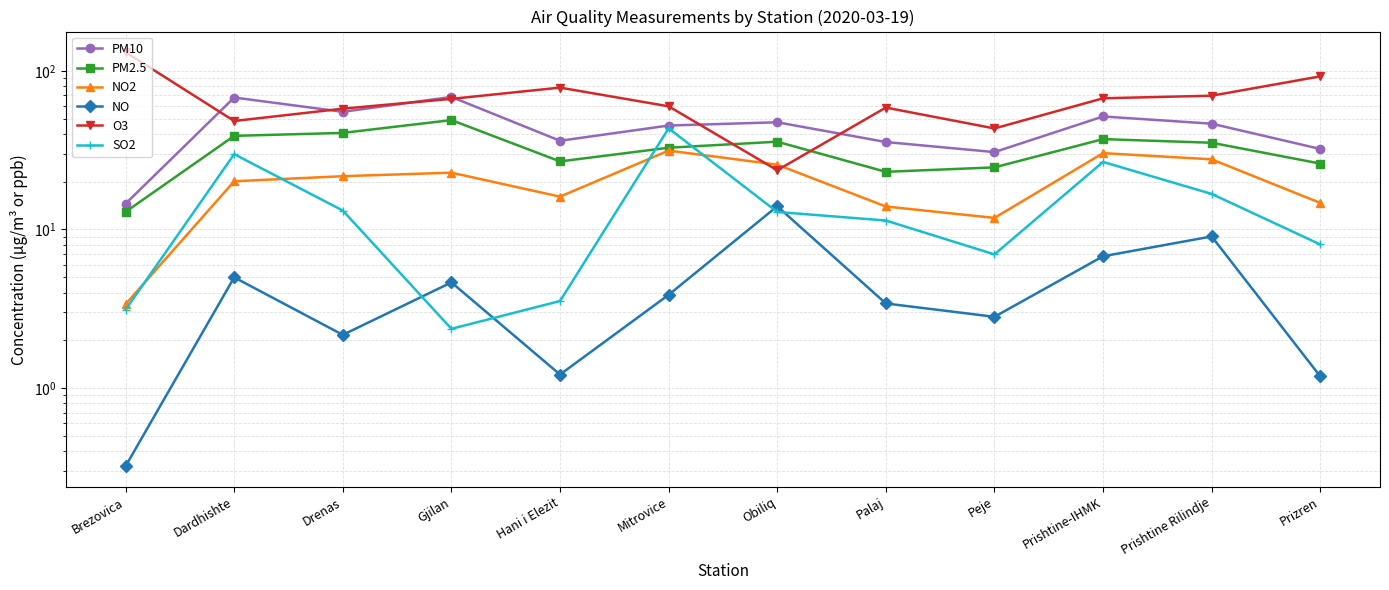

Which label corresponds to the largest value in the chart?

Brezovica